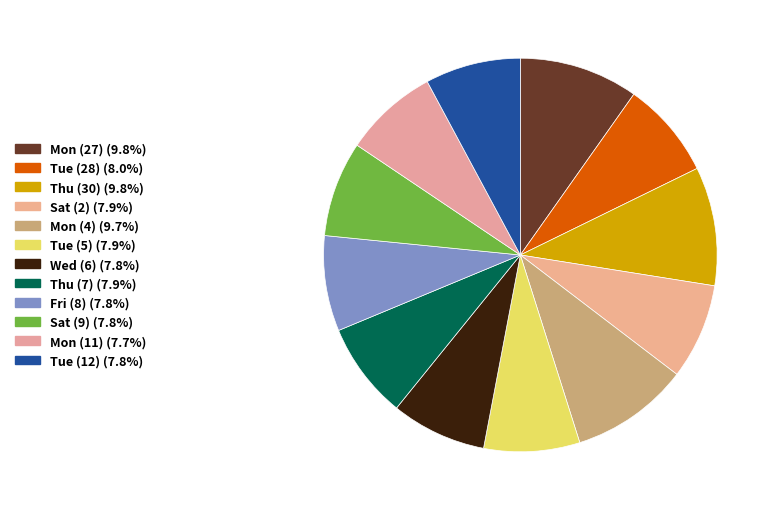

Count the number of slices in the pie.

12